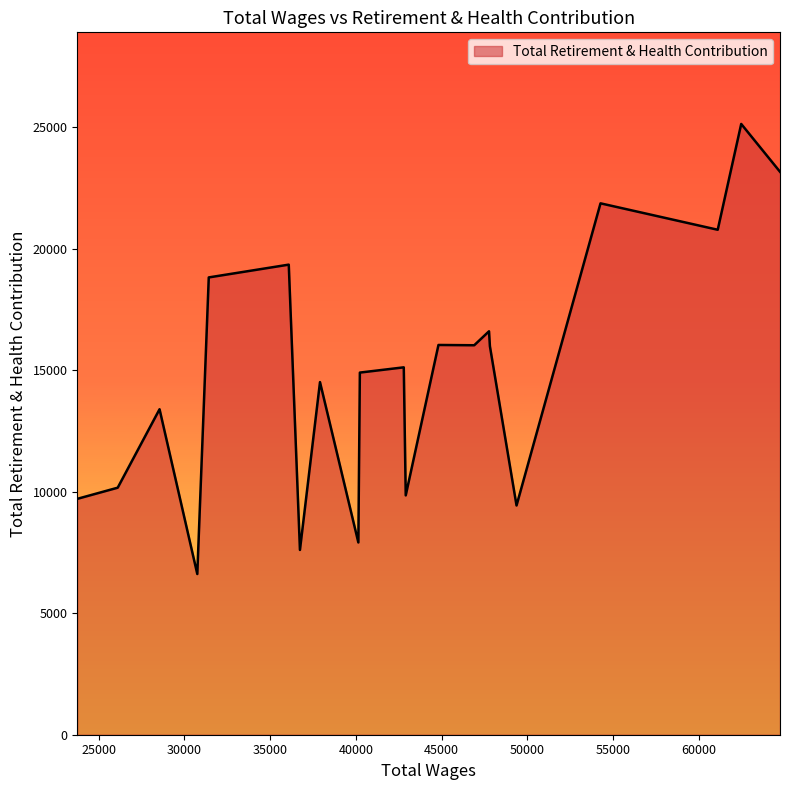

What is the difference between the maximum and minimum values?

18529